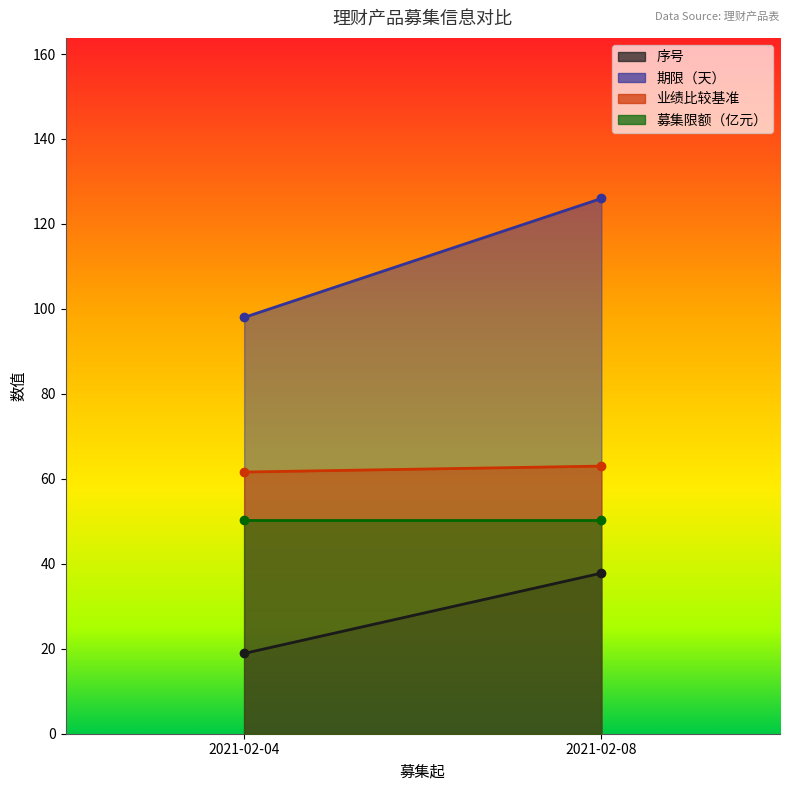

Which has a higher value, 2021-02-04 or 2021-02-08?

2021-02-08